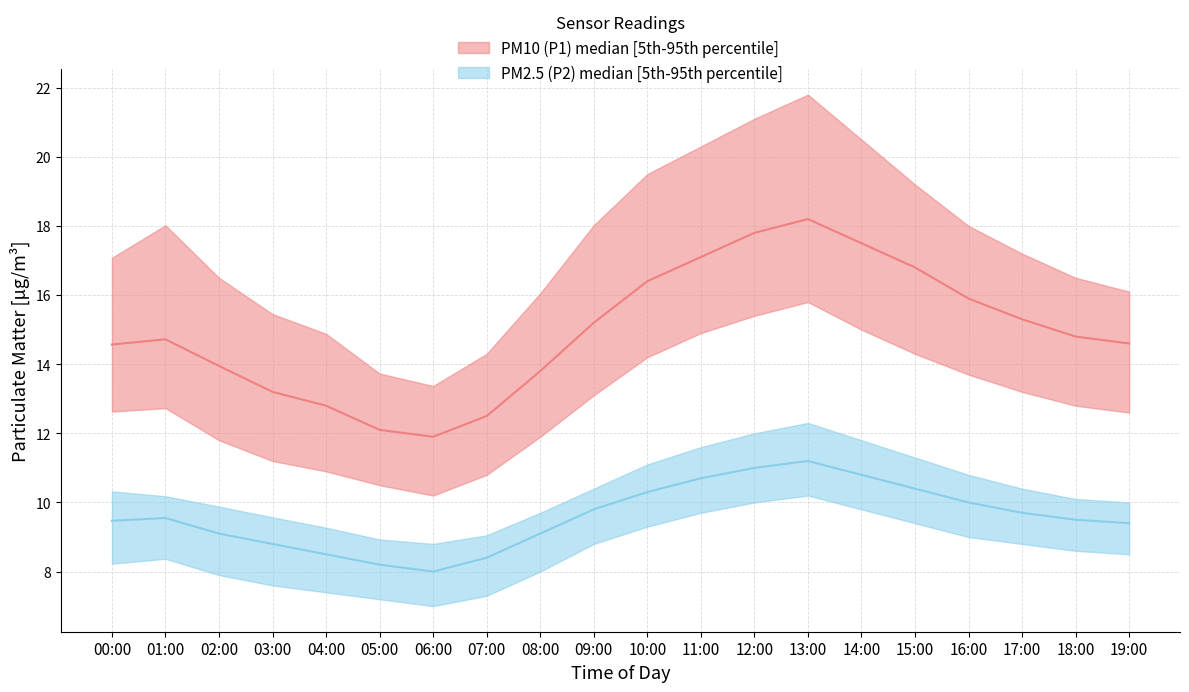

True or false: P2_lower and P2_median intersect in this chart.

False